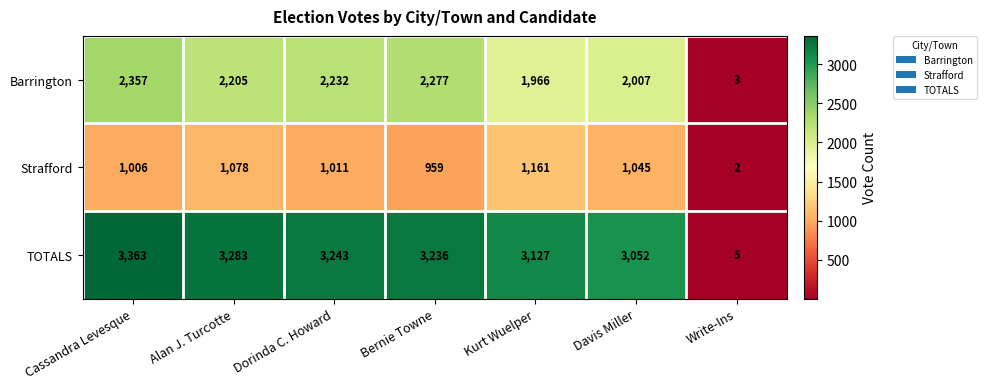

Where is TOTALS nearest to the value 1684?

Davis Miller